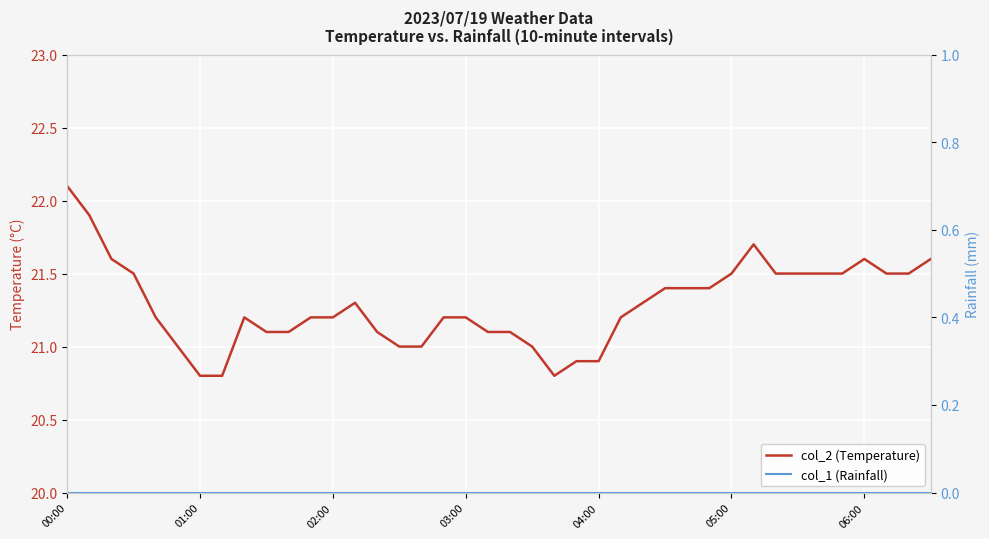

What is the total value across all series at 13?

21.3